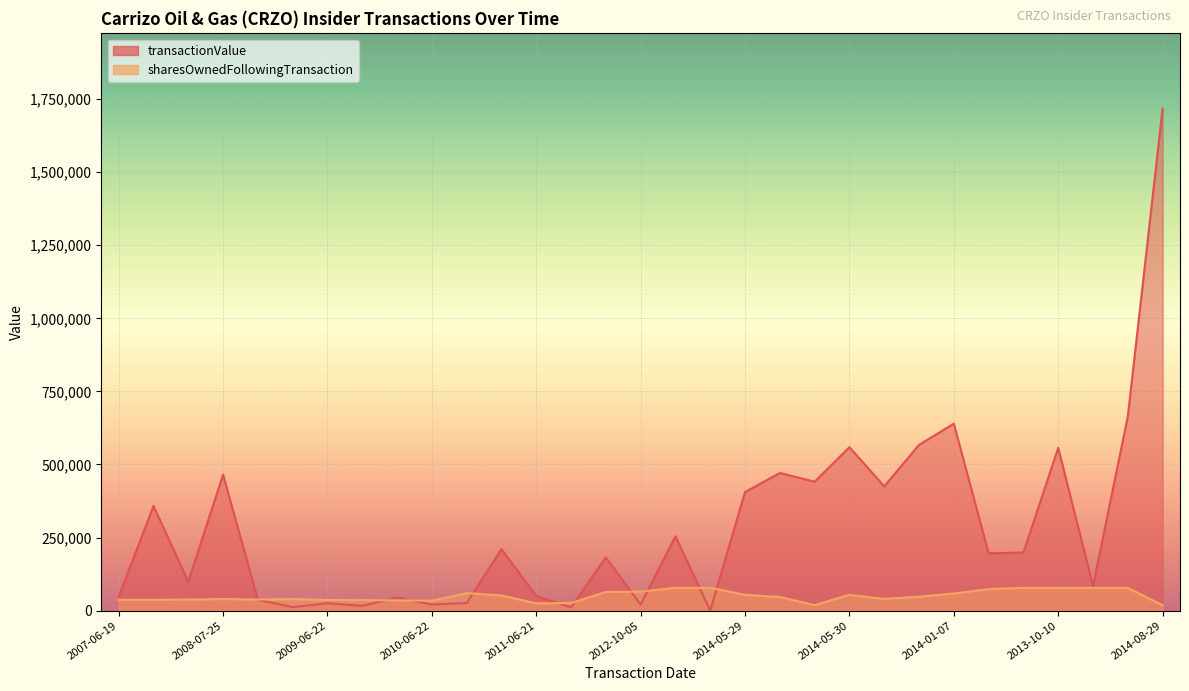

How many lines are shown in the chart?

2